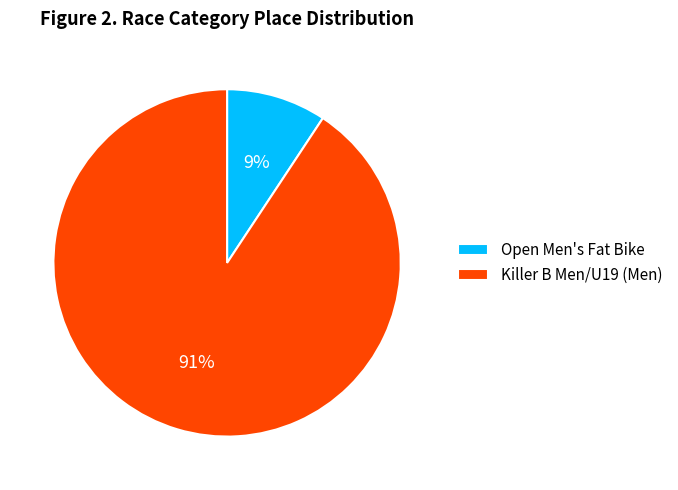

What is the largest slice in the pie chart?

Killer B Men/U19 (Men)